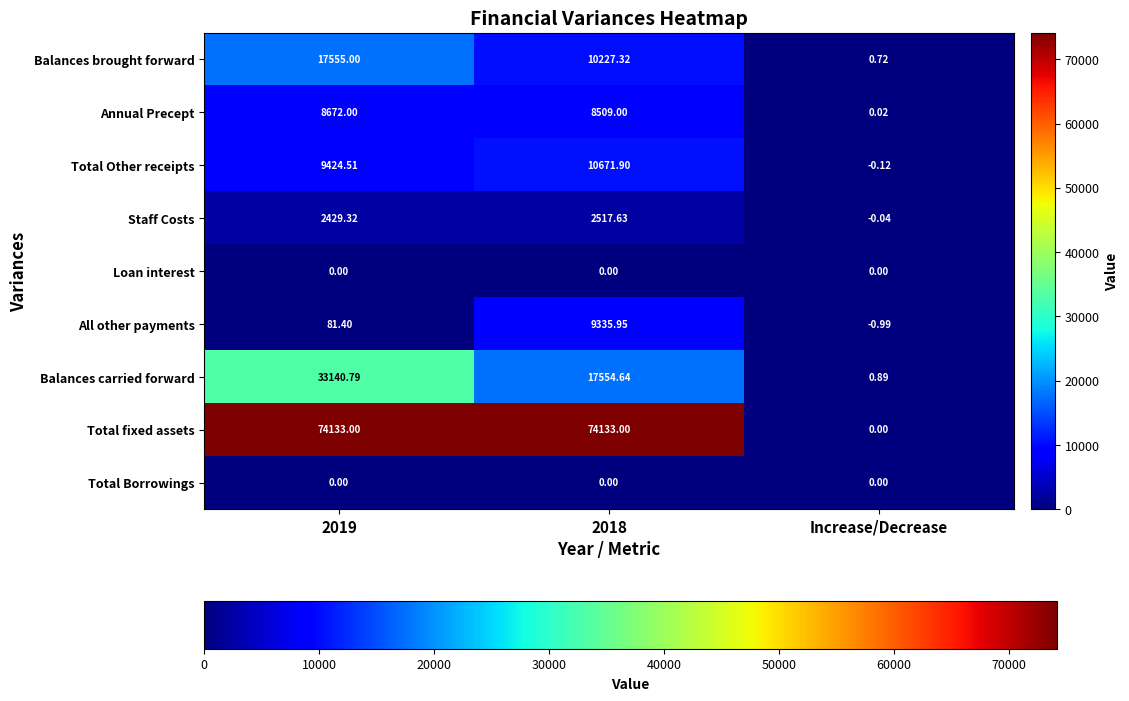

Which series has the largest total across all categories?

Total fixed assets